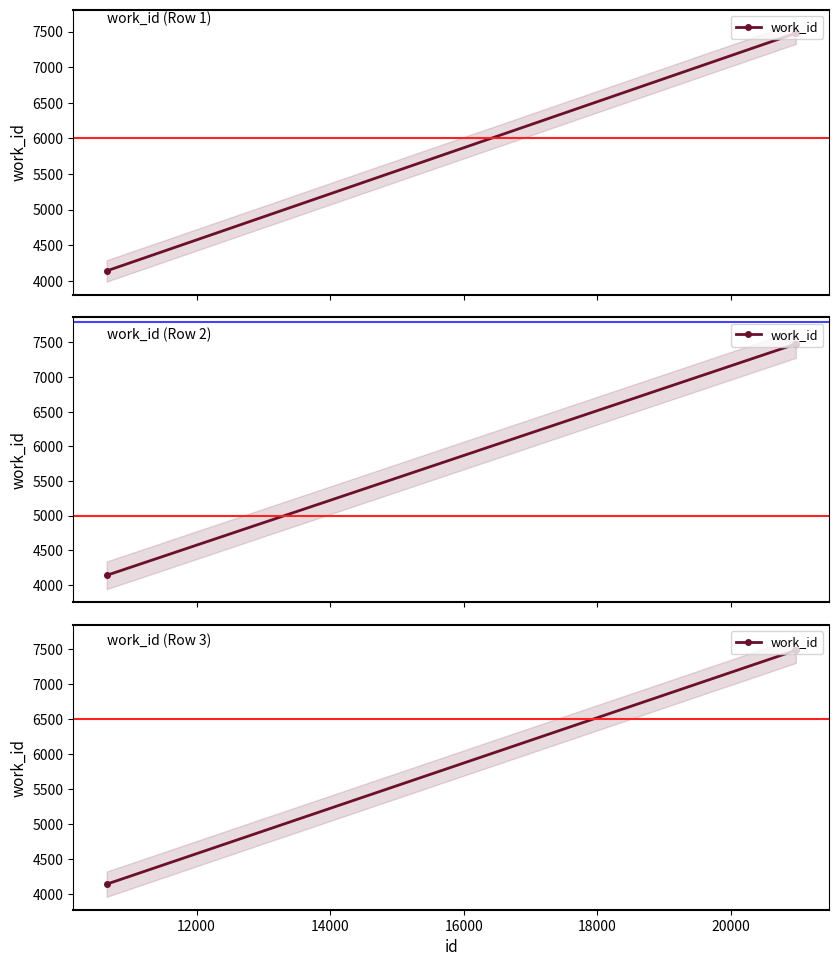

What is the greatest value displayed?

7476